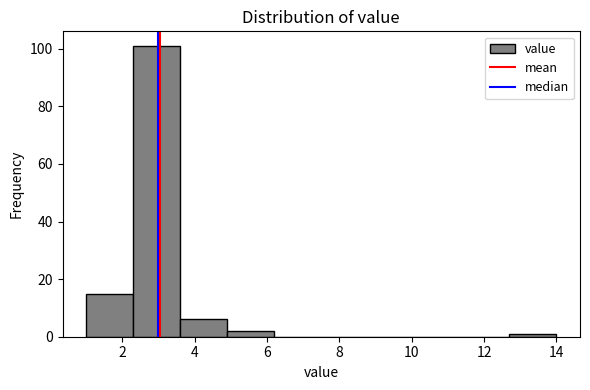

Which range on the x-axis has the tallest bar?

2.3 to 3.6